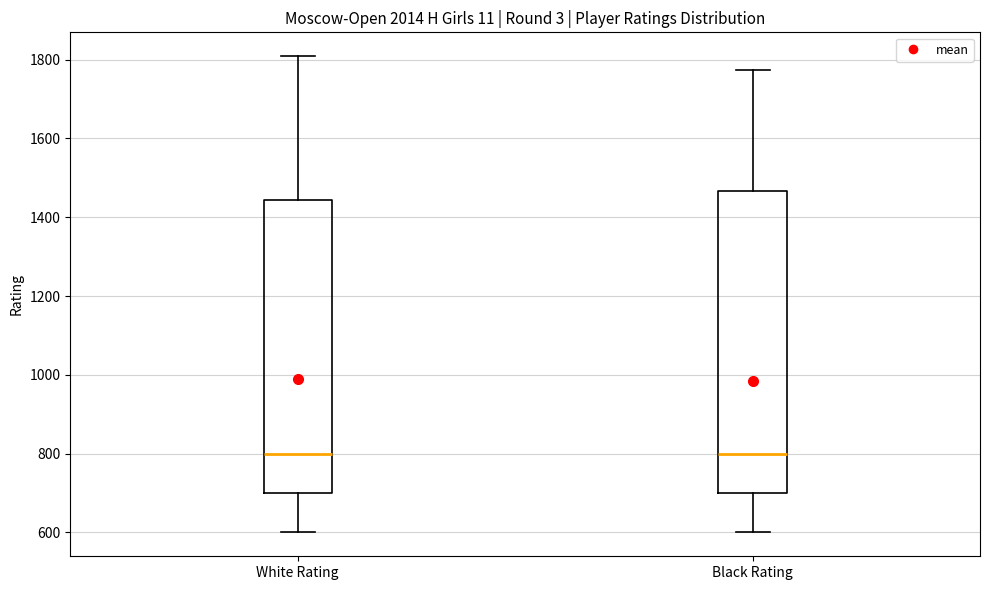

Reading left to right, read every box against the y-axis: the position of its median line, the range the box covers, and the ends of its whiskers. The values are not printed on the chart, so give them approximately, as read against the axis.

White Rating: median 800, box 700 to 1440, whiskers 600 to 1800
Black Rating: median 800, box 700 to 1460, whiskers 600 to 1780